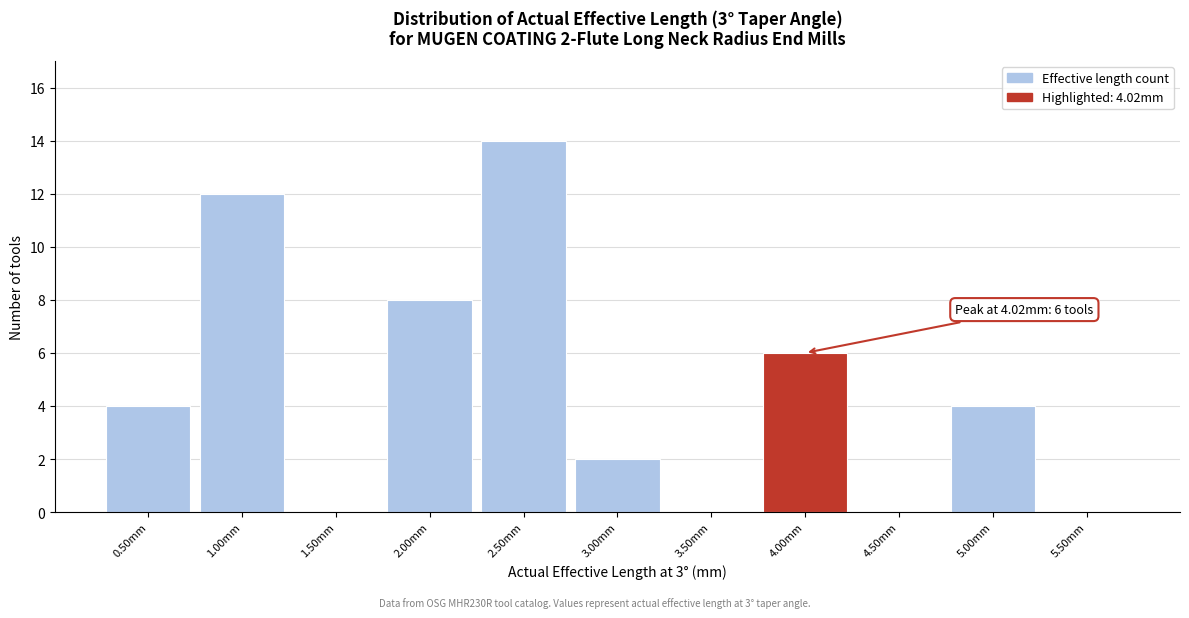

Reading left to right, what are all the values shown in this chart?

0.50mm=4	1.00mm=12	1.50mm=0	2.00mm=8	2.50mm=14	3.00mm=2	3.50mm=0	4.00mm=6	4.50mm=0	5.00mm=4	5.50mm=0